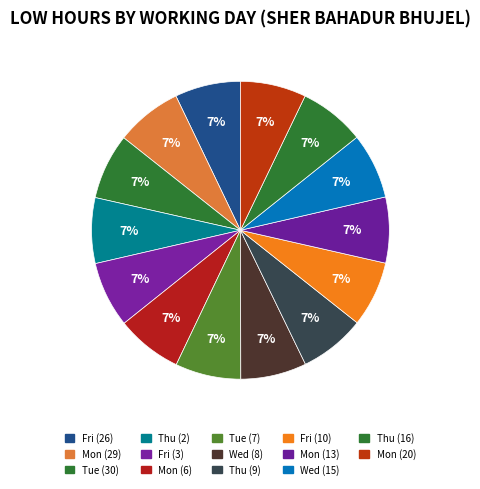

How many segments does this pie chart have?

14